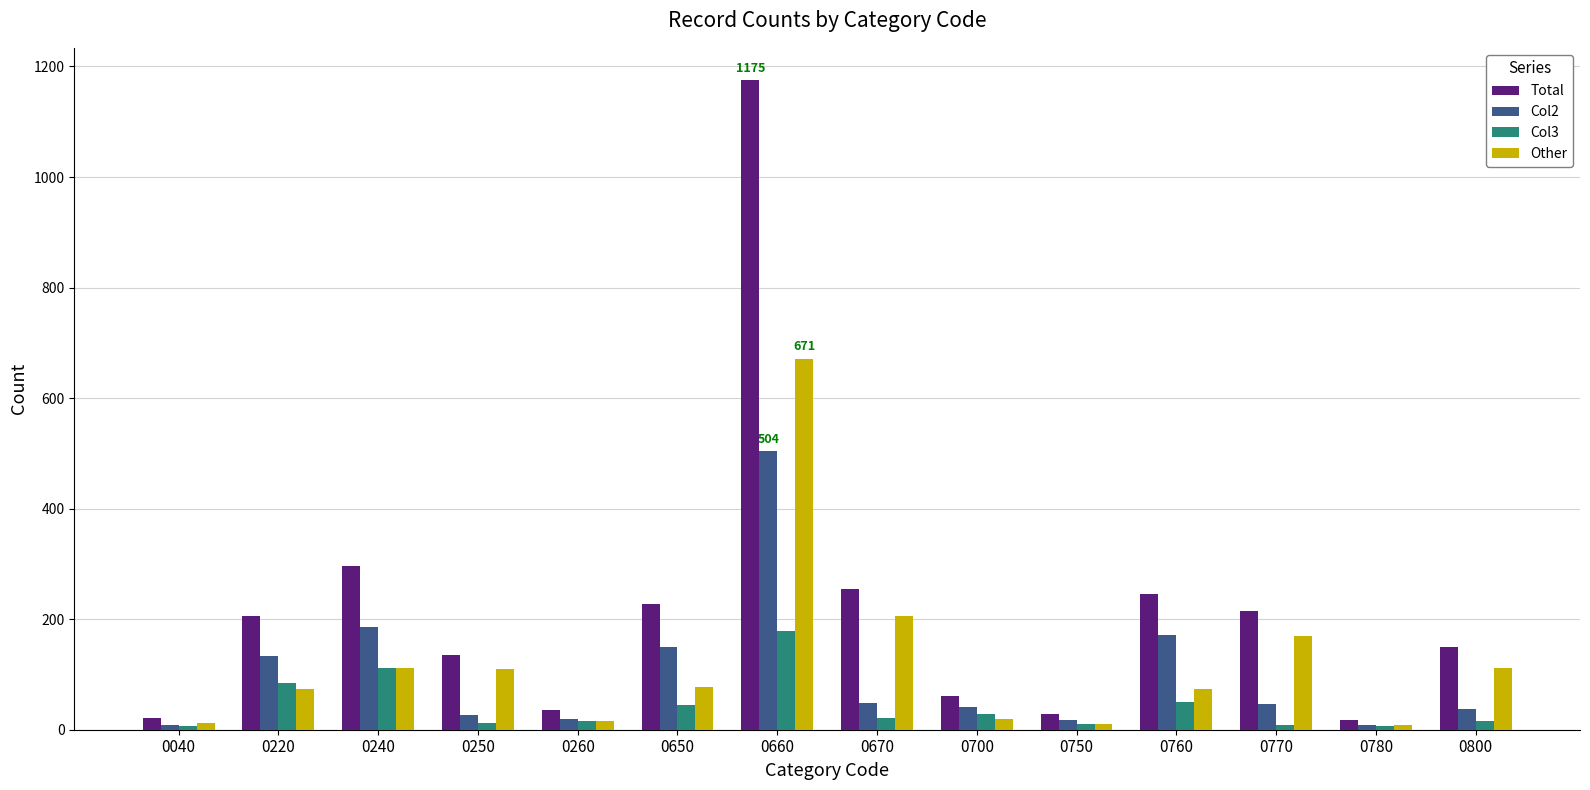

How many values in the Total series are below 206?

7